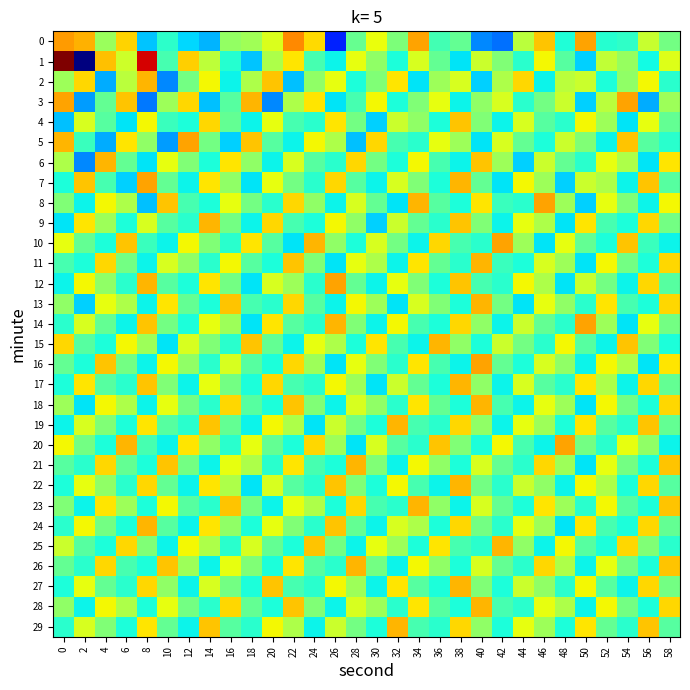

At which category is the sum across all series the highest?

46